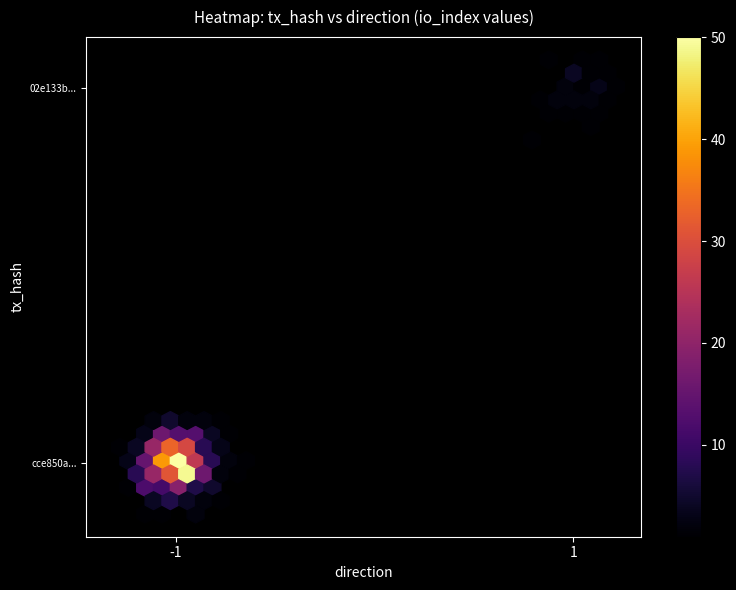

Which series changed the most between direction and io_index?

cce850a543df25bd60ea3fdb9c7af29f9d432fe